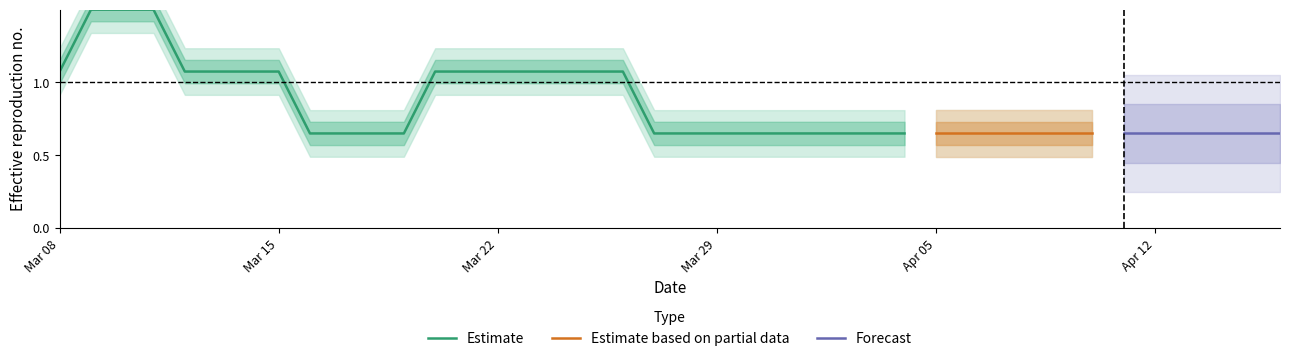

How many interior local peaks (higher than both neighbors) does the data have?

2